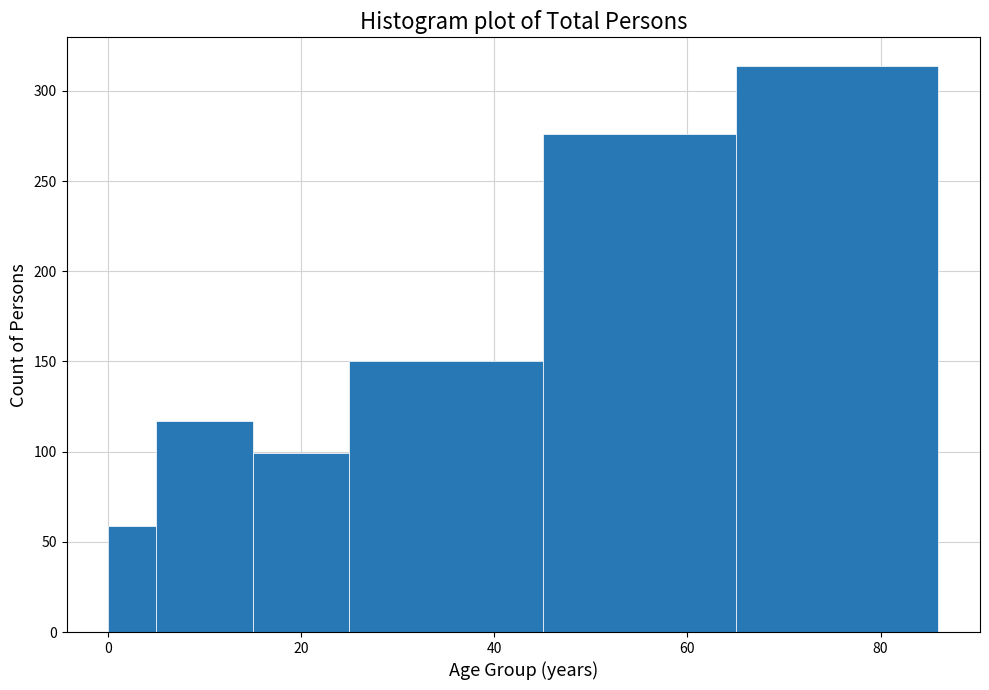

Around what value on the x-axis is the tallest bar? Give the approximate position of its centre, as read against the axis.

76